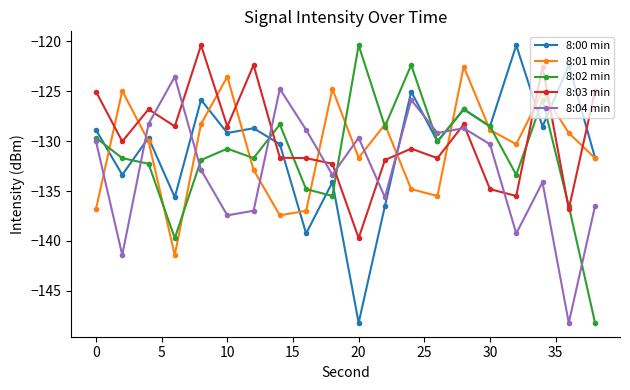

True or false: 8:04 min has more than 1 interior local peaks.

True